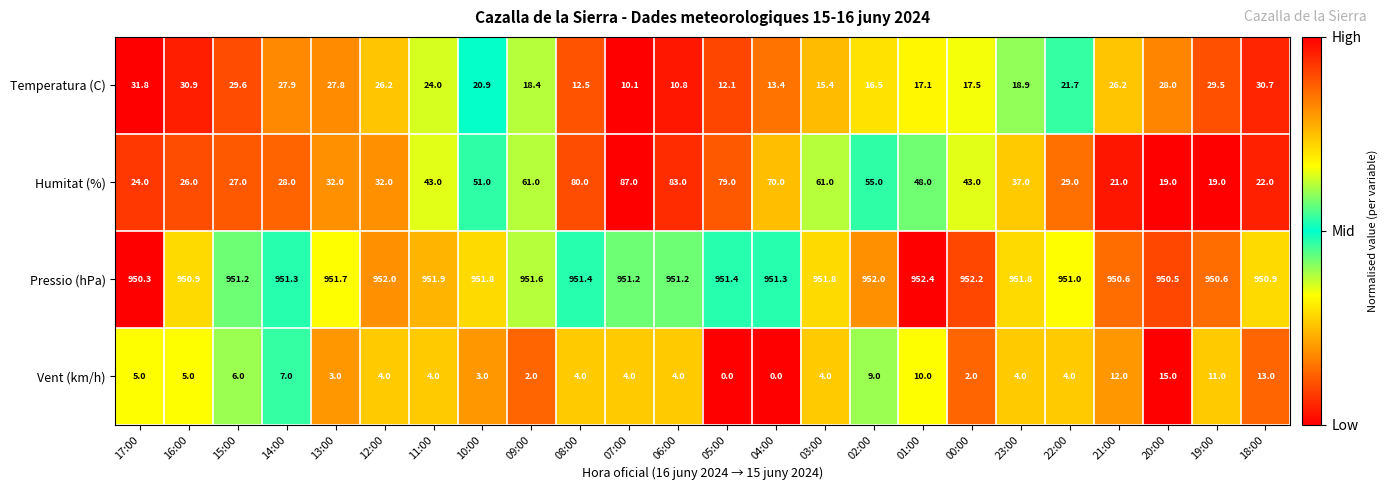

Read the Humitat (%) value at 10:00.

51.0